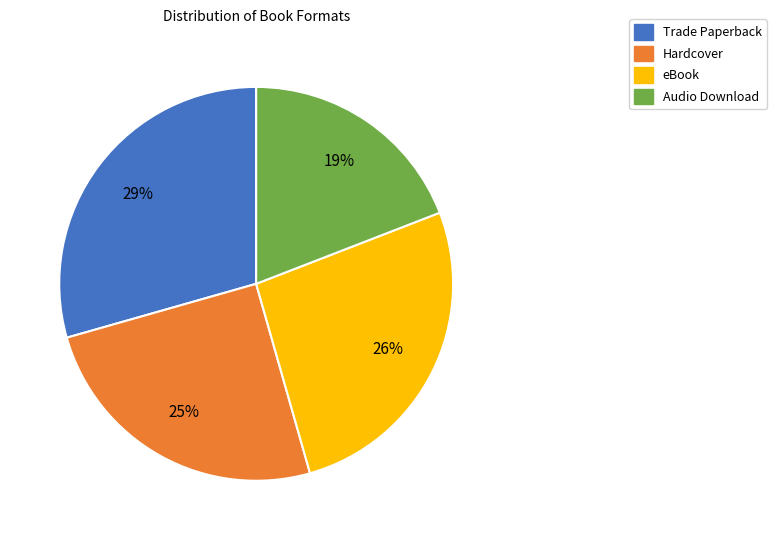

Between Audio Download and Hardcover, which is larger?

Hardcover